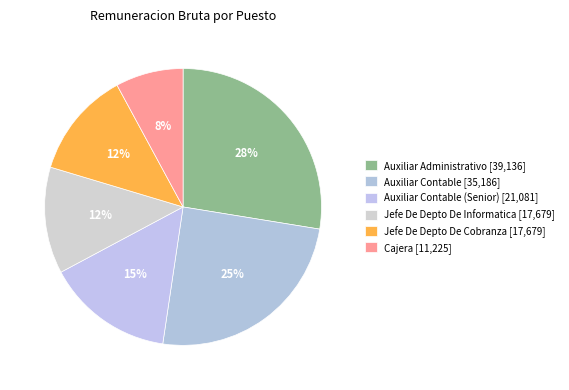

How many segments does this pie chart have?

6